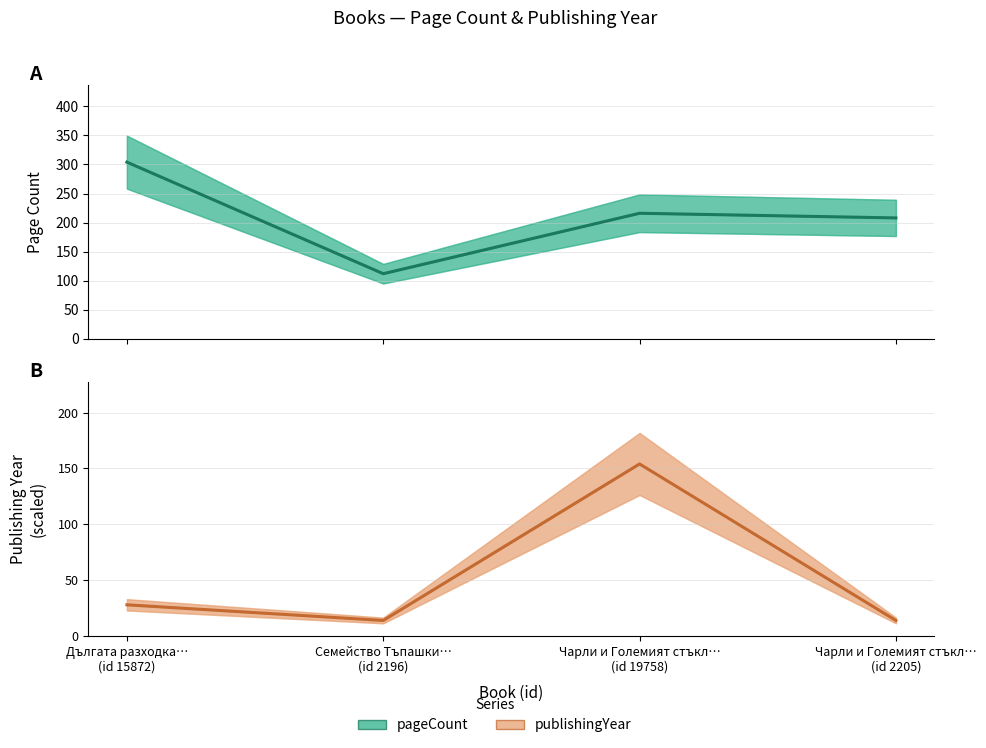

Where is publishingYear nearest to the value 84?

Дългата разходка…
(id 15872)